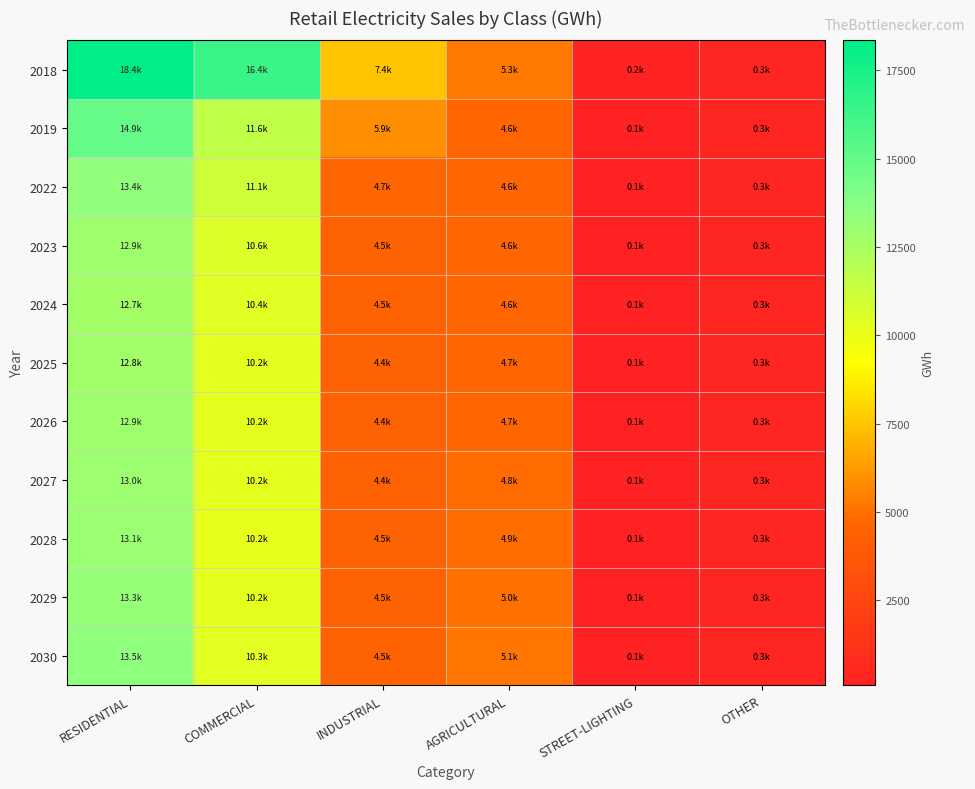

Which label corresponds to the largest value in the chart?

RESIDENTIAL